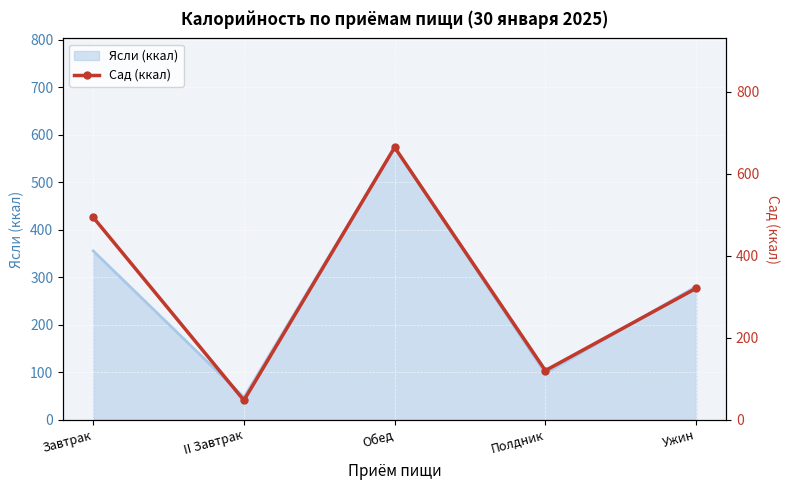

What is the minimum value shown in the chart?

47.0